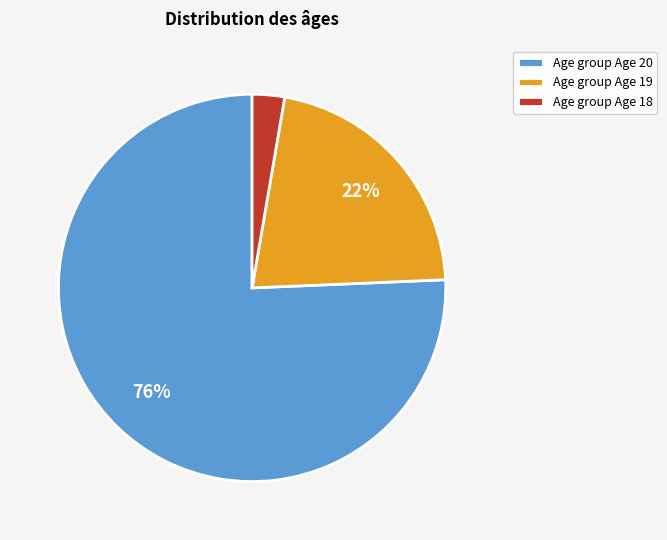

Which category accounts for the majority?

Age group Age 20